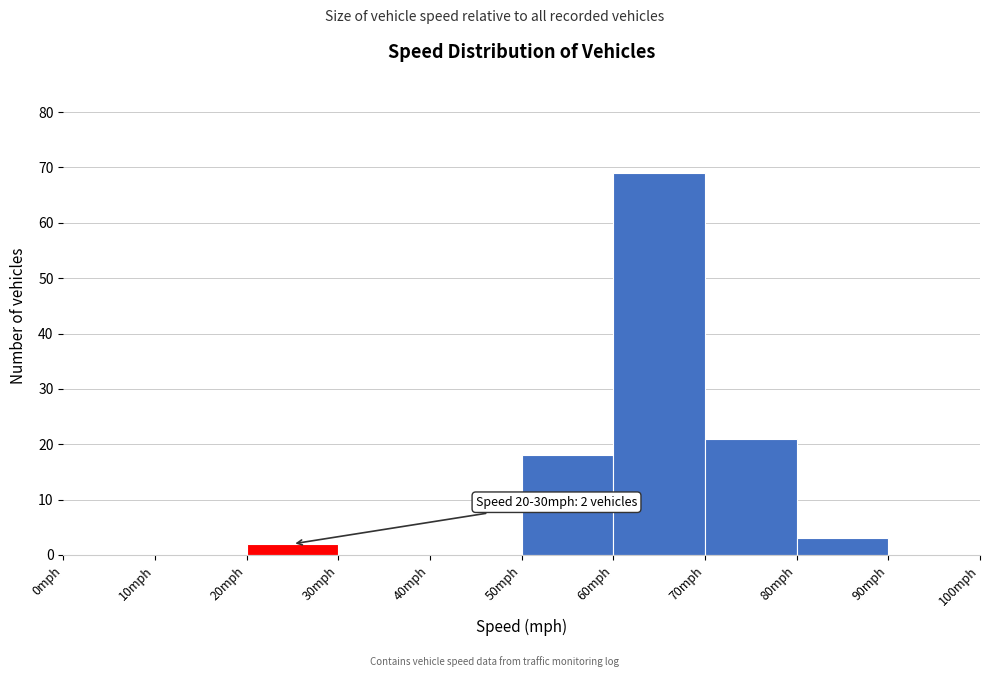

Over which range of the x-axis is the bar tallest?

60 to 70